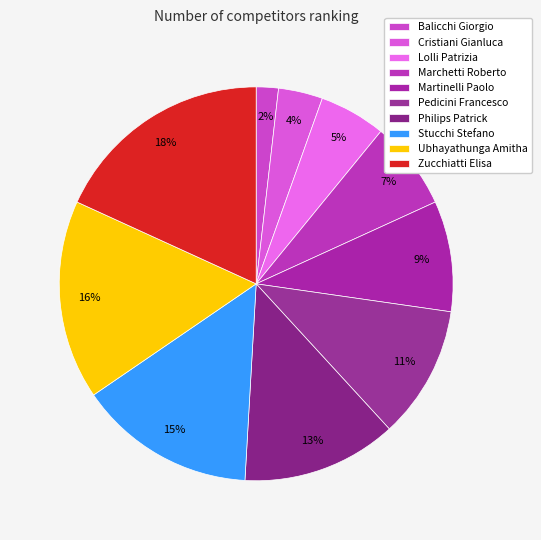

How many slices are in this pie chart?

10